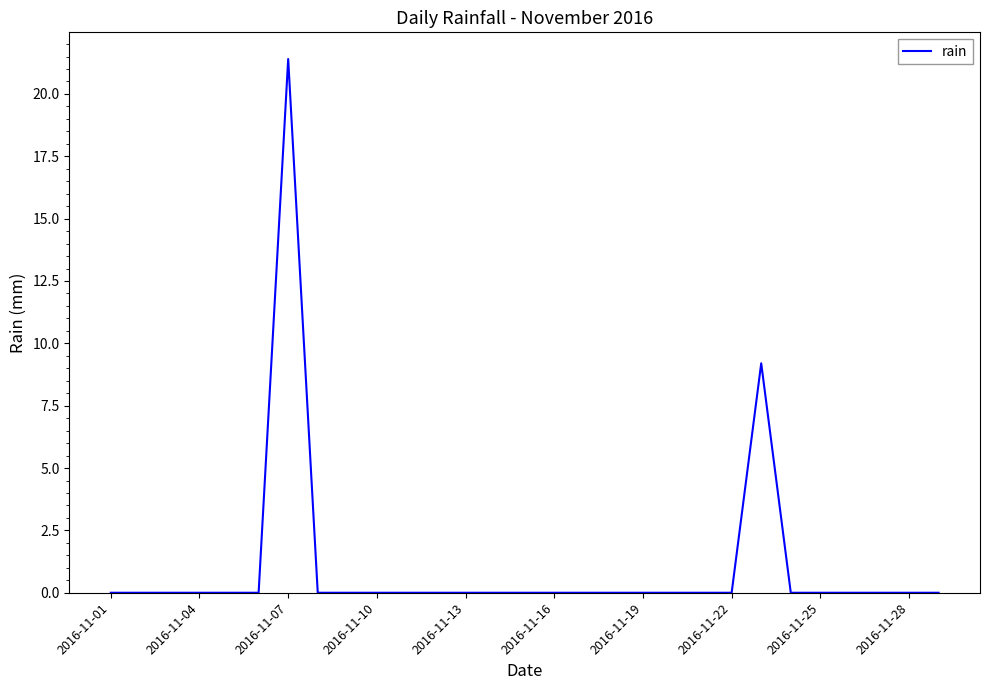

Reading right to left, transcribe all the data shown in this chart.

0.0	0.0	0.0	0.0	0.0	0.0	9.2	0.0	0.0	0.0	0.0	0.0	0.0	0.0	0.0	0.0	0.0	0.0	0.0	0.0	0.0	0.0	21.4	0.0	0.0	0.0	0.0	0.0	0.0